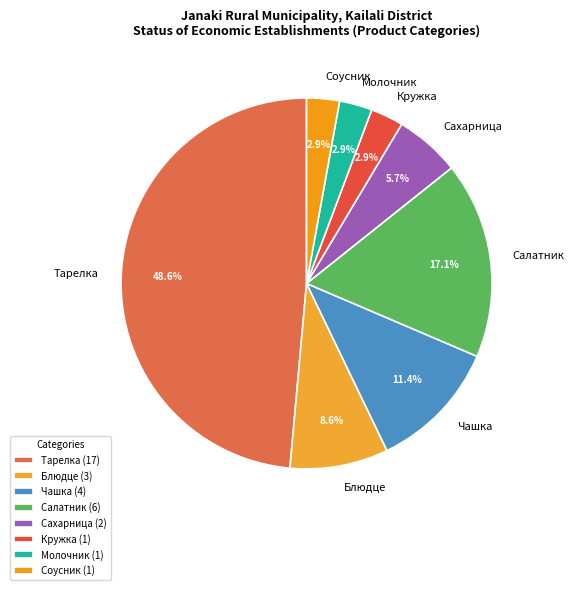

The Салатник slice represents 17% of the pie. True or false?

True